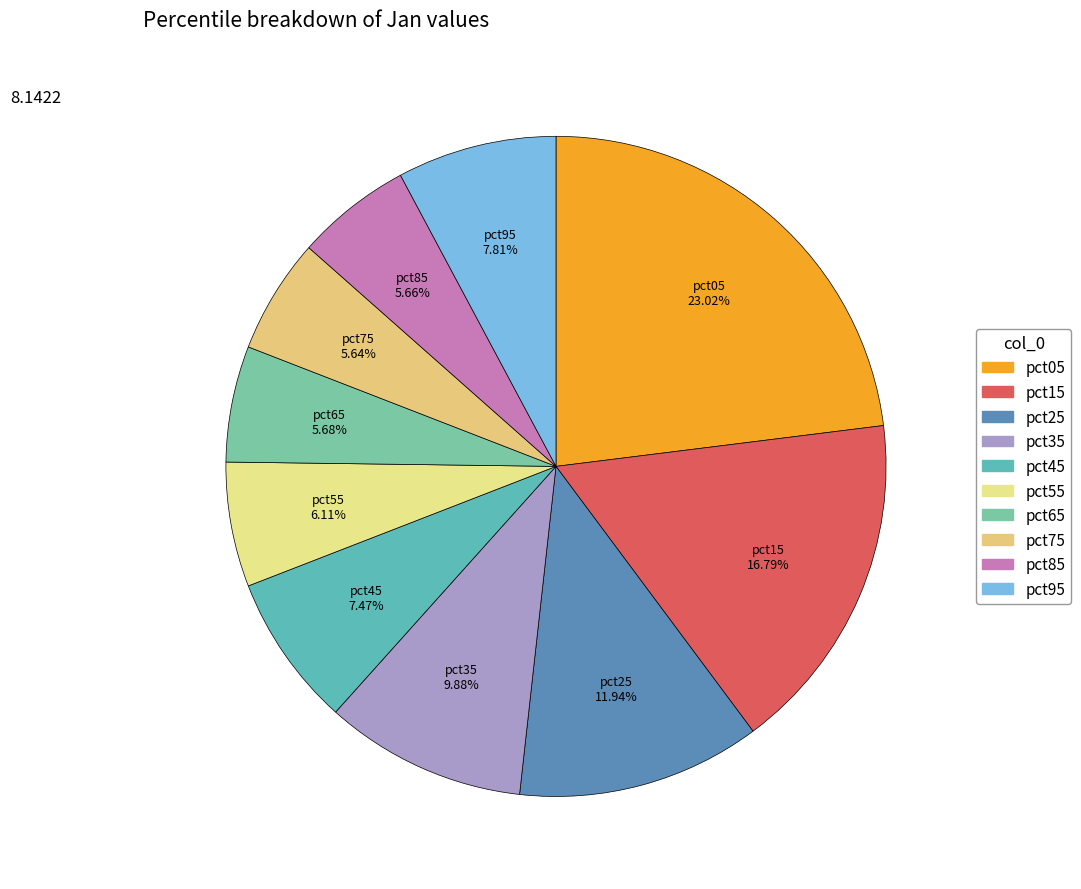

What percentage is the pct85 slice, to the nearest percent?

6%